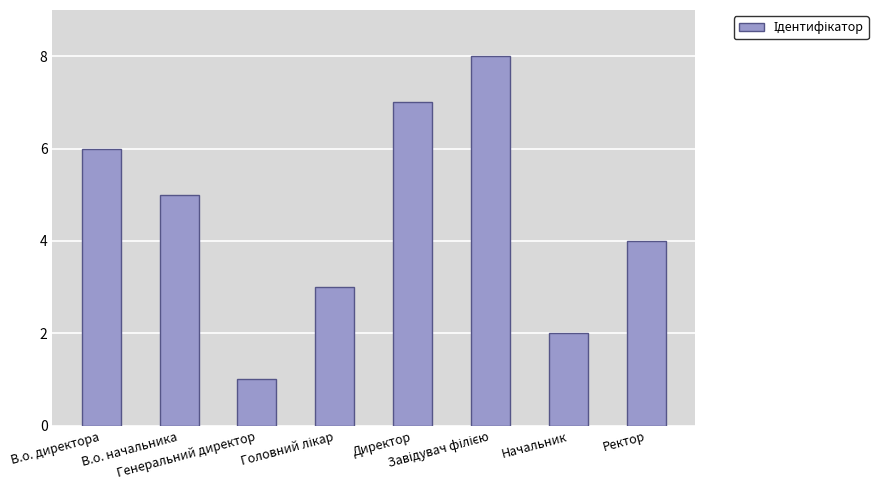

Which category has the lowest value across all series?

Генеральний директор